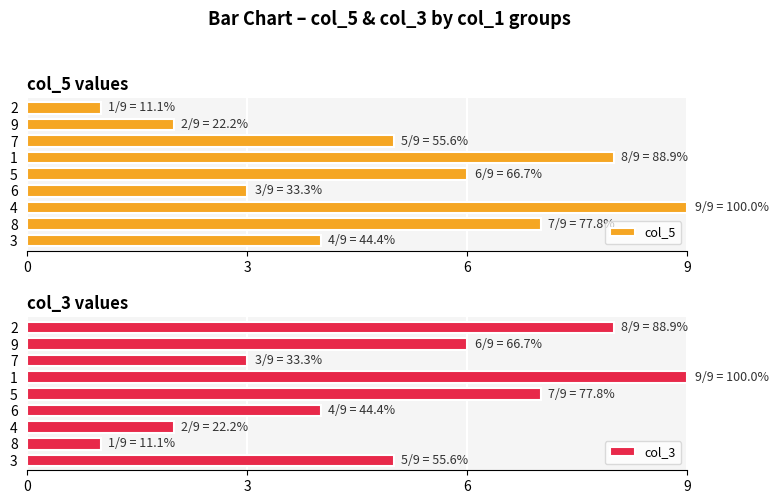

How many data points in col_5 are above 5?

4